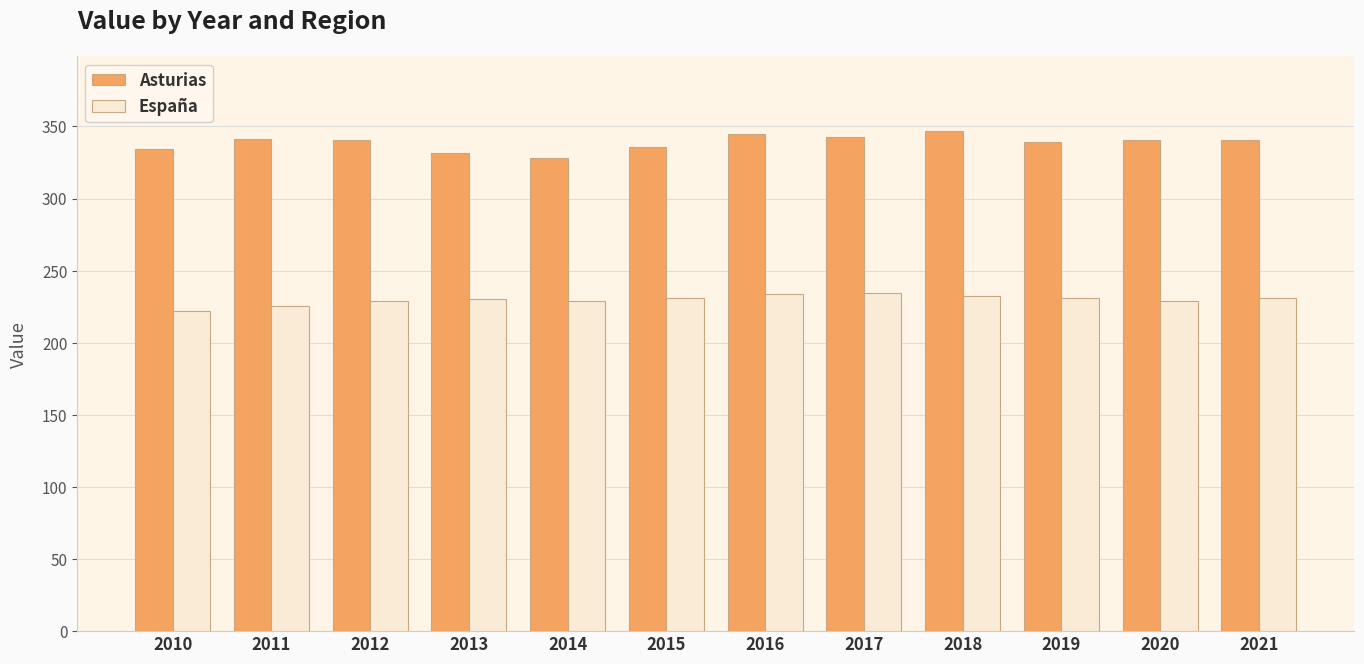

What is the difference between the highest and lowest values at 2018?

114.3